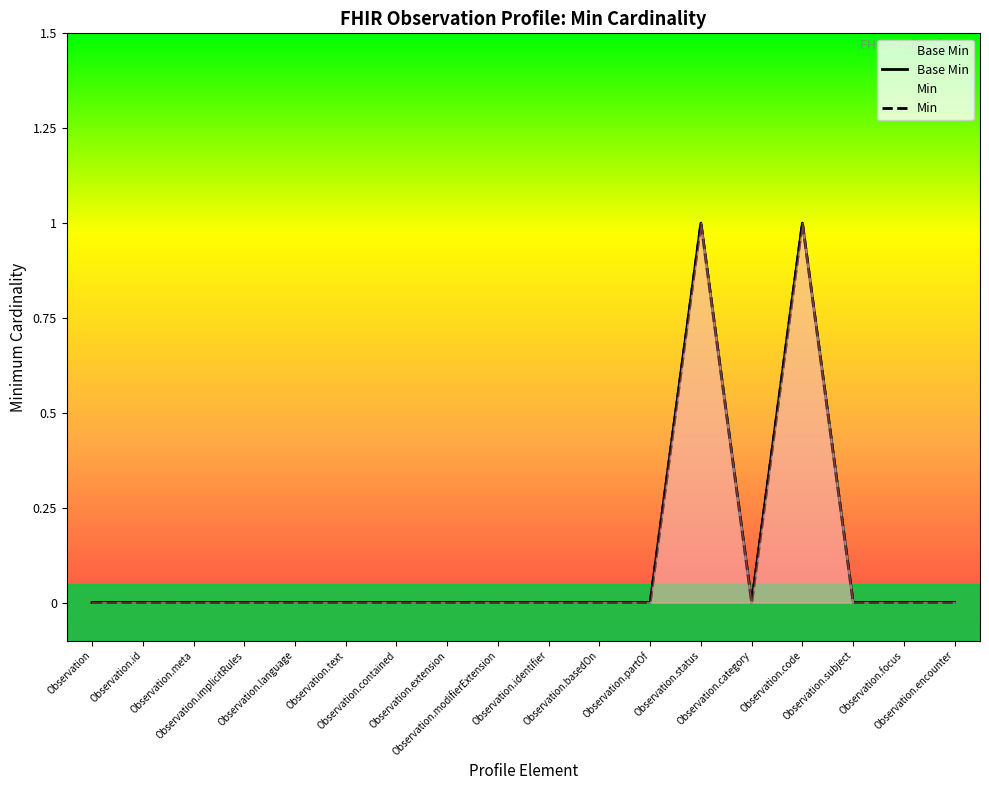

True or false: Min has a value of 0 at Observation.basedOn.

True